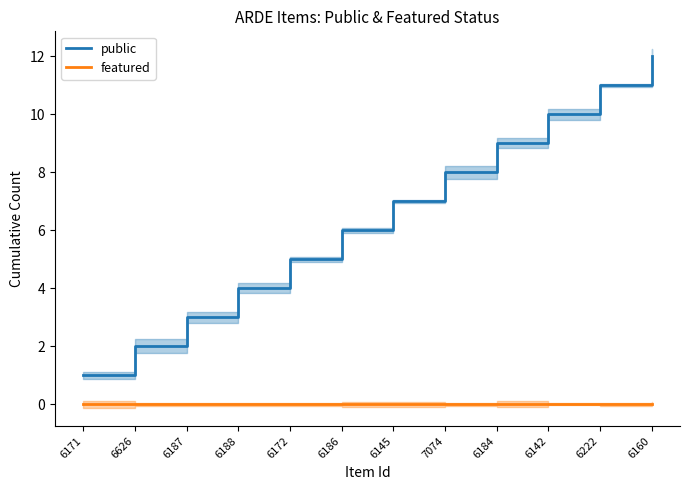

Reading left to right, transcribe all the data shown in this chart.

public: 6171=1	6626=2	6187=3	6188=4	6172=5	6186=6	6145=7	7074=8	6184=9	6142=10	6222=11	6160=12
featured: 6171=0	6626=0	6187=0	6188=0	6172=0	6186=0	6145=0	7074=0	6184=0	6142=0	6222=0	6160=0